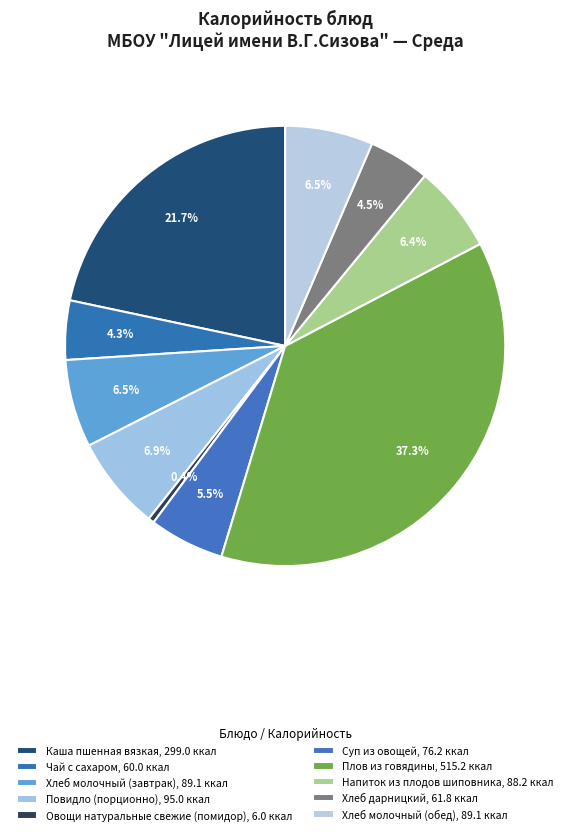

True or false: Овощи натуральные свежие (помидор) accounts for 11% of the total.

False